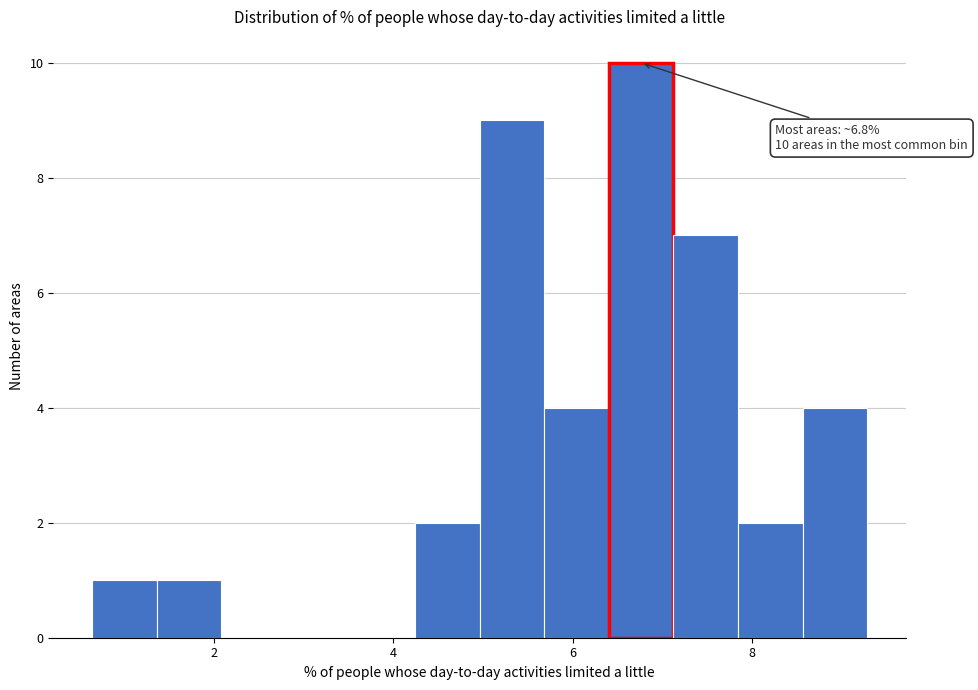

Around what value on the x-axis is the tallest bar? Give the approximate position of its centre, as read against the axis.

6.8